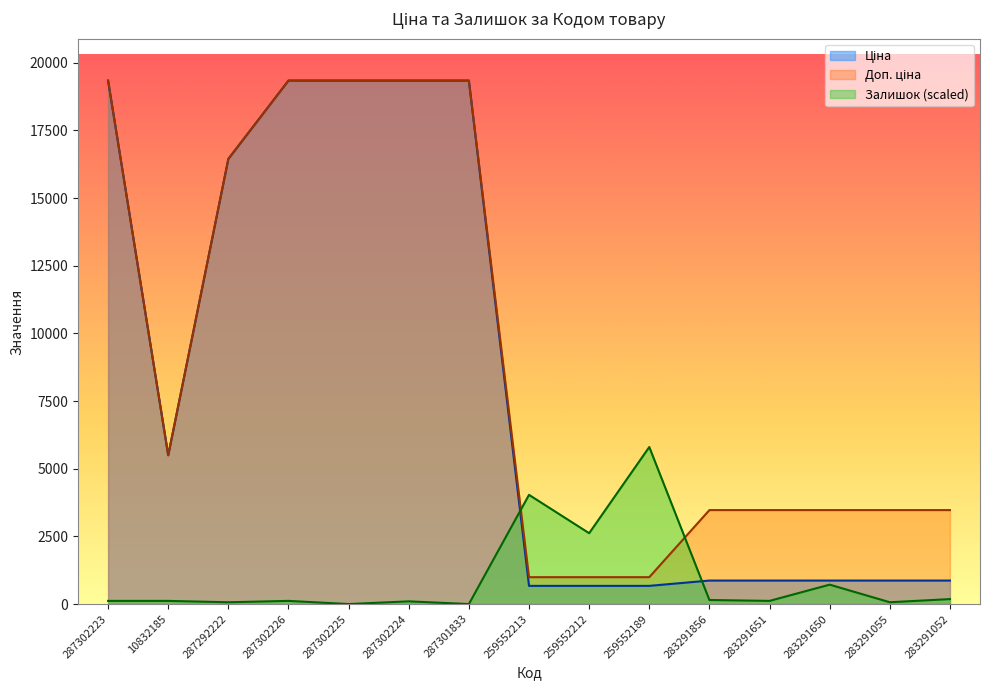

Reading left to right, what are all the values shown in this chart?

Ціна: 287302223=19343.1	10832185=5497.3	287292222=16448.2	287302226=19343.1	287302225=19343.1	287302224=19343.1	287301833=19343.1	259552213=672.1	259552212=672.1	259552189=672.1	283291856=868.0	283291651=868.0	283291650=868.0	283291055=868.0	283291052=868.0
Доп. ціна: 287302223=19343.1	10832185=5497.3	287292222=16448.2	287302226=19343.1	287302225=19343.1	287302224=19343.1	287301833=19343.1	259552213=992.7	259552212=992.7	259552189=992.7	283291856=3472.1	283291651=3472.1	283291650=3472.1	283291055=3472.1	283291052=3472.1
Залишок: 287302223=116.7	10832185=116.7	287292222=66.7	287302226=116.7	287302225=0.0	287302224=100.1	287301833=0.0	259552213=4035.4	259552212=2618.0	259552189=5802.9	283291856=150.1	283291651=116.7	283291650=717.0	283291055=66.7	283291052=183.4